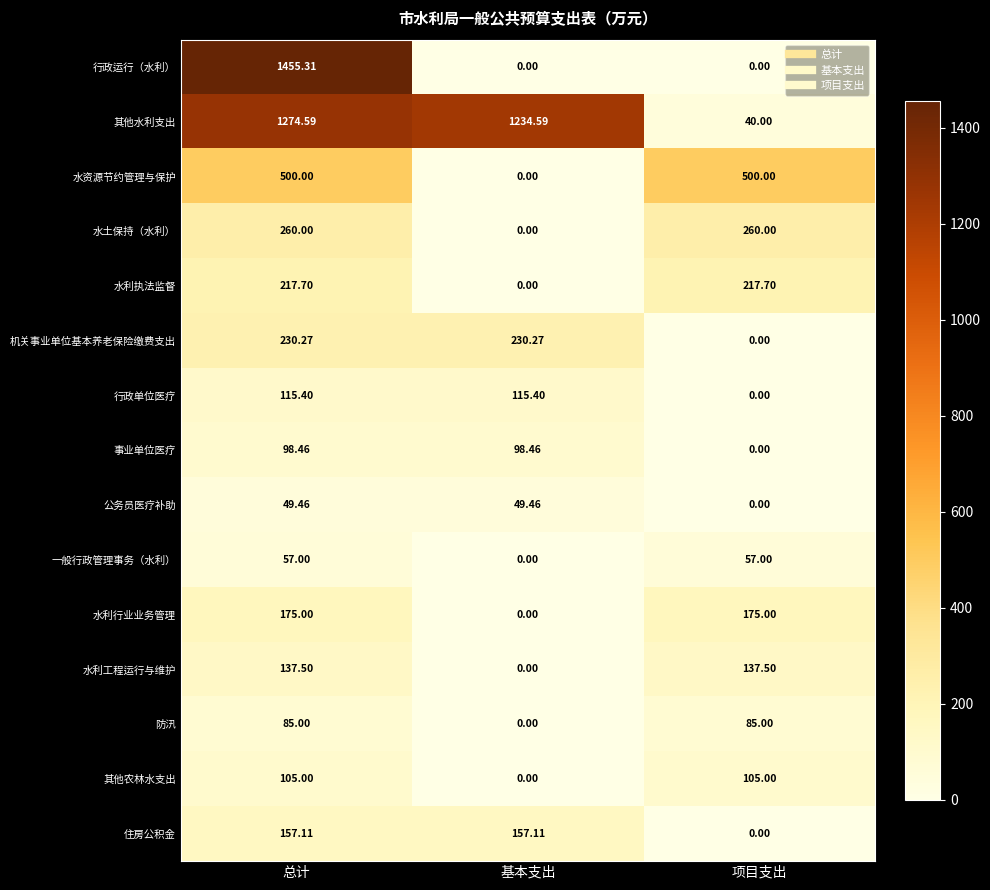

At which label does 行政单位医疗 reach its minimum?

项目支出